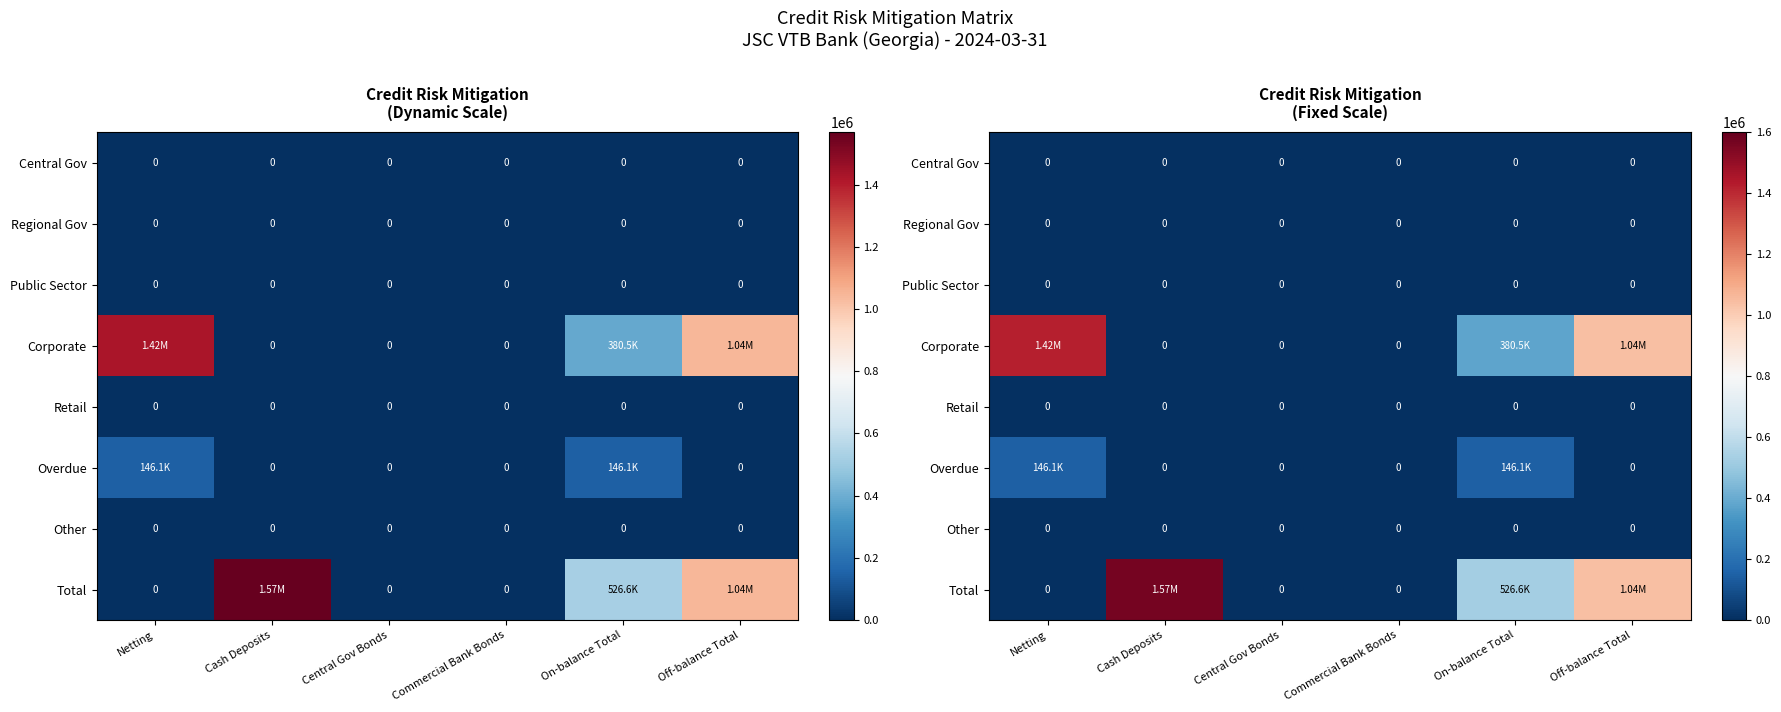

Which series changed the most between Central Gov Bonds and Off-balance Total?

Corporate